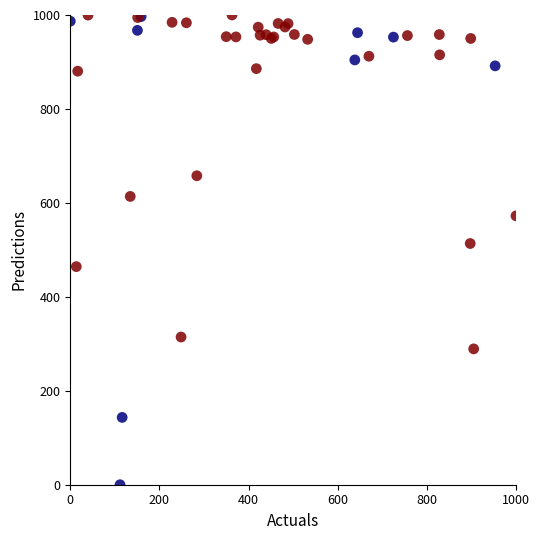

What Y value in the scatter plot is closest to 500?

513.5